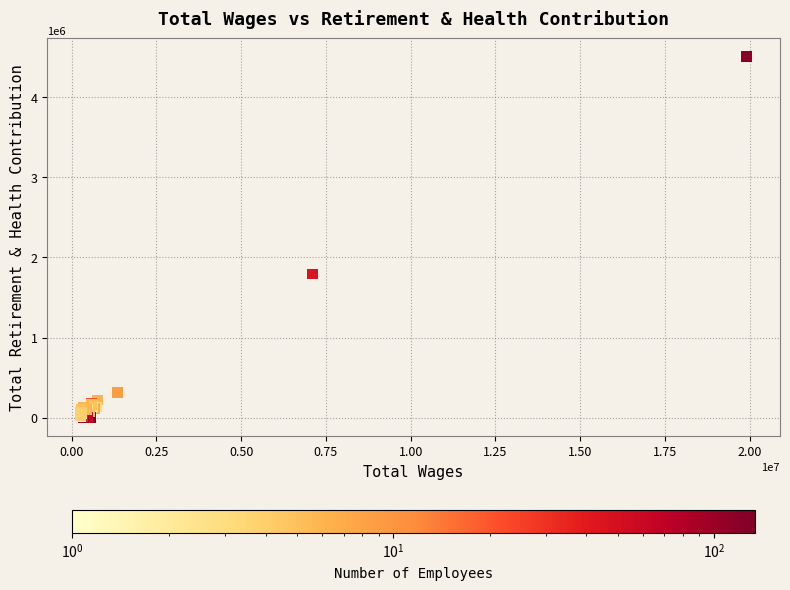

What Y value in the scatter plot is closest to 2254109?

1794742